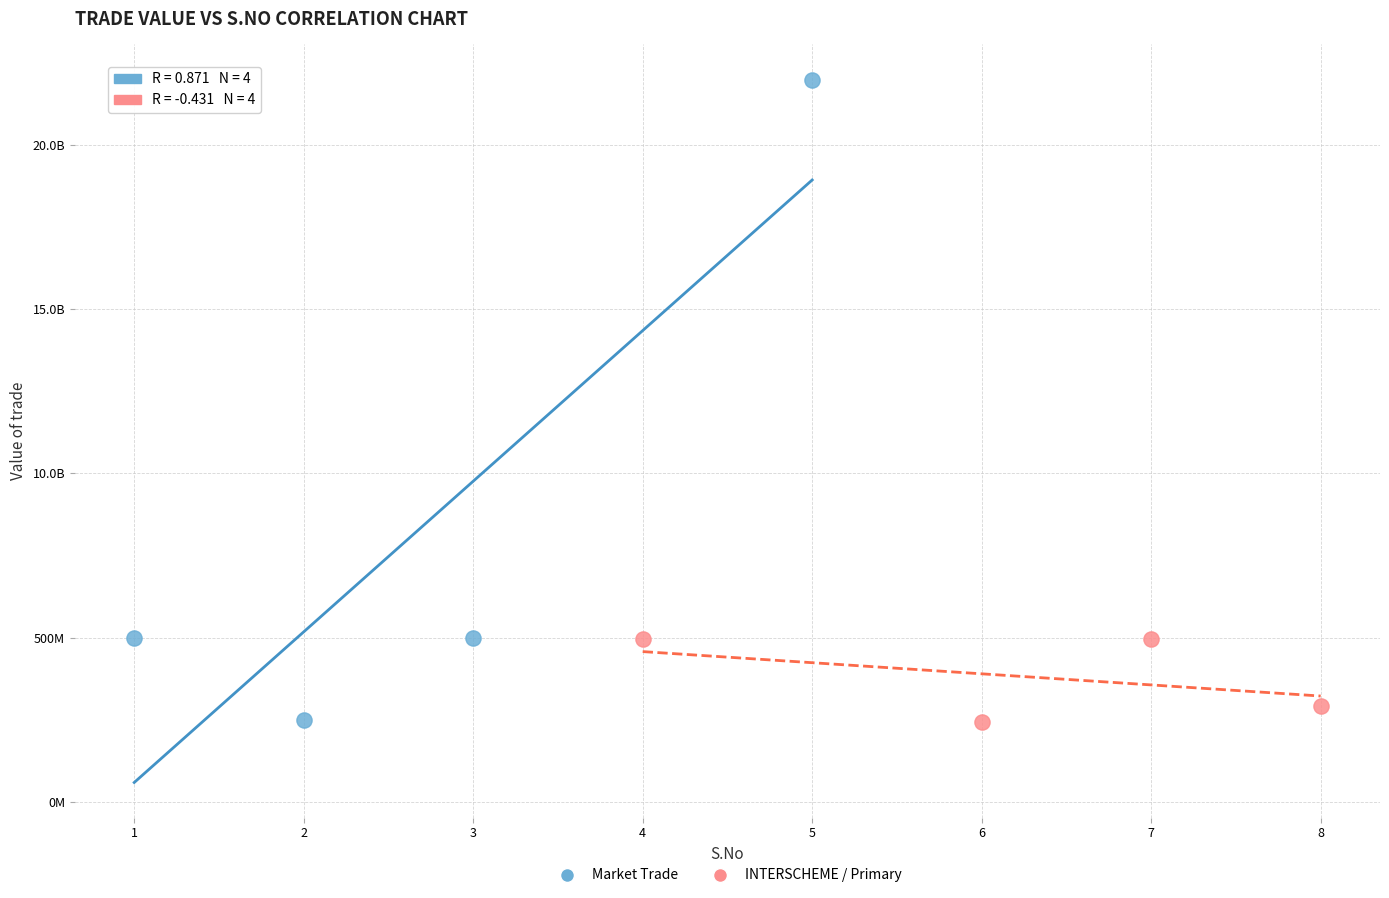

What are all the series names shown in the legend?

Market Trade, INTERSCHEME / Primary